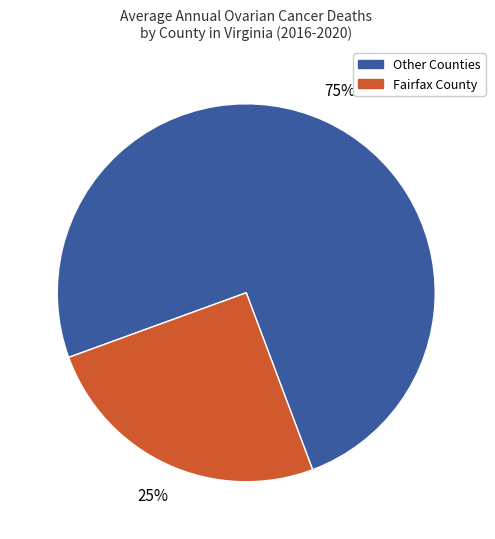

What is the ratio of the value at Other Counties to the value at Fairfax County?

3.0